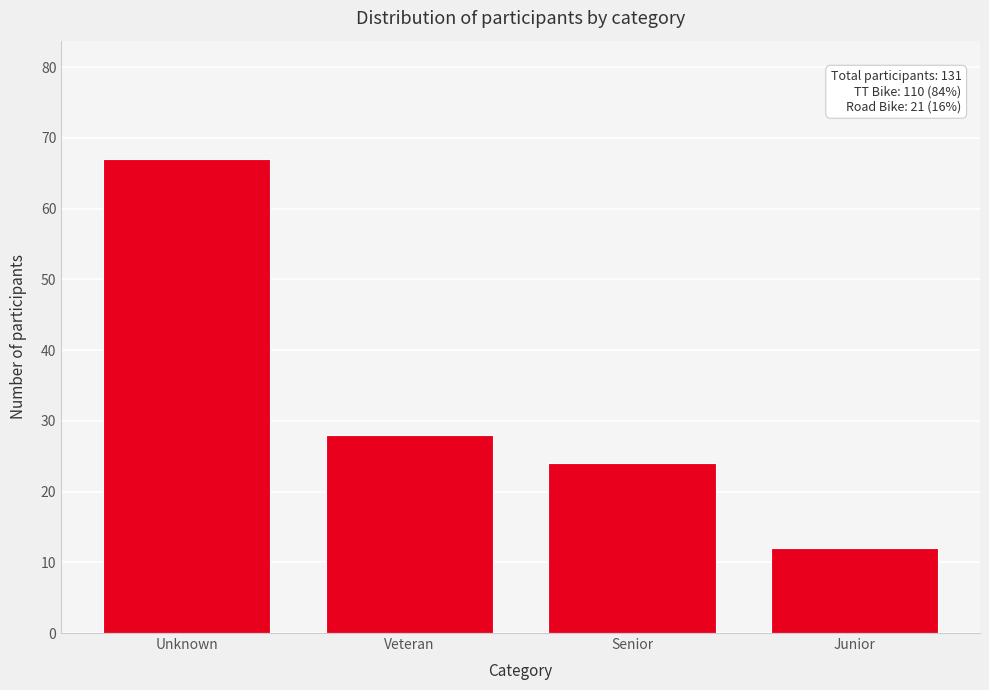

Reading left to right, extract all data points from this chart.

67	28	24	12